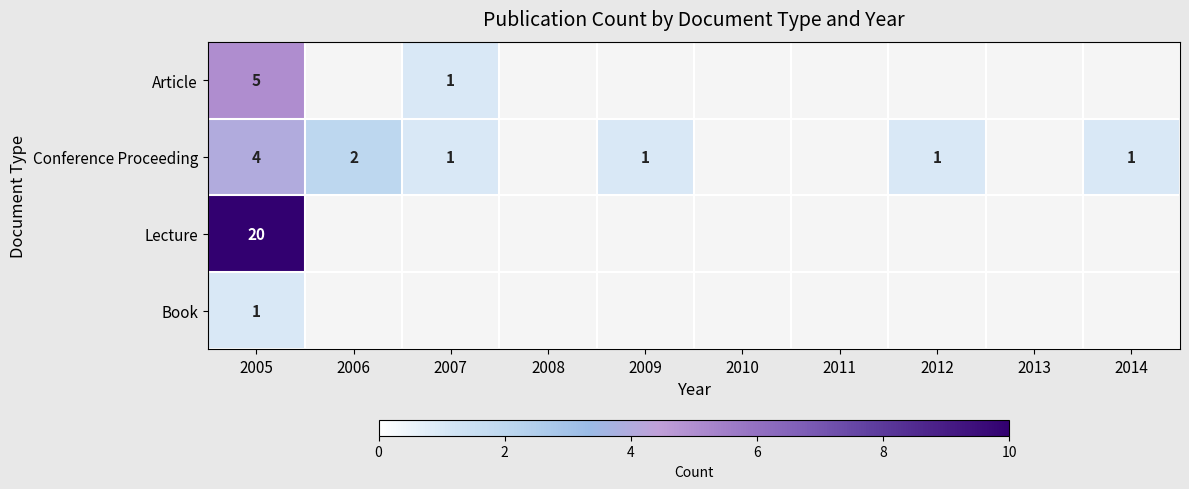

Between 2007 and 2006, which is larger?

2006